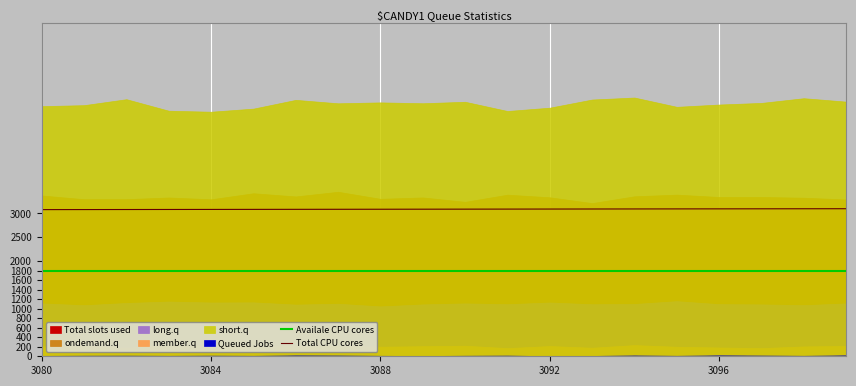

What is the sum of the Total CPU cores values at 3088 and 3092?

6180